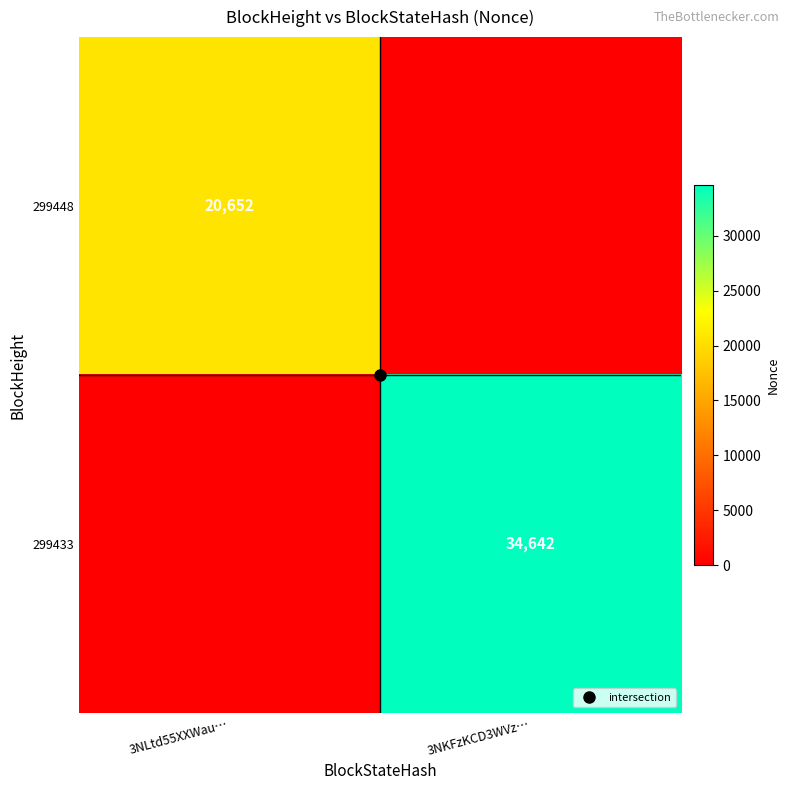

Rank the categories by 299448 value from highest to lowest.

3NLtd55XXWau…, 3NKFzKCD3WVz…